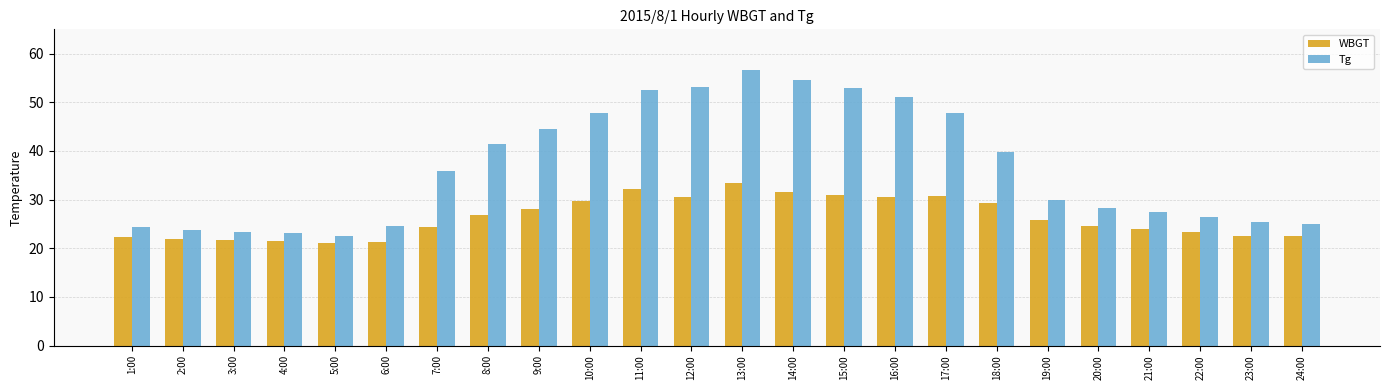

How many bars are there in total?

48